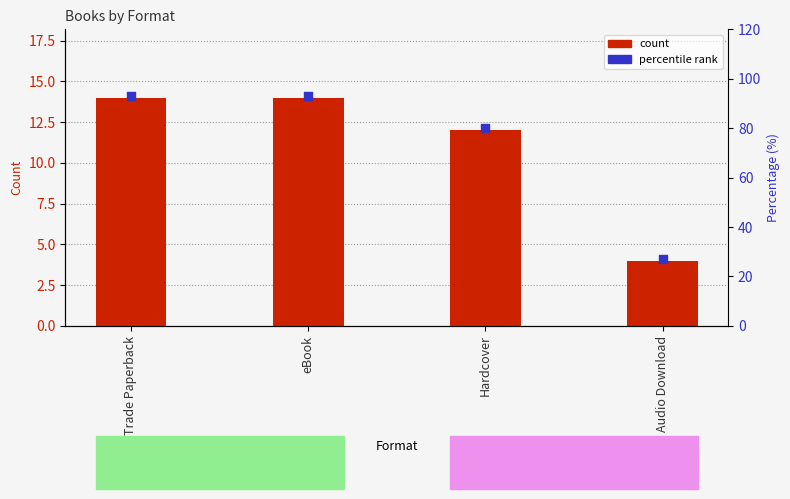

What are all the series names shown in the legend?

count, percentile